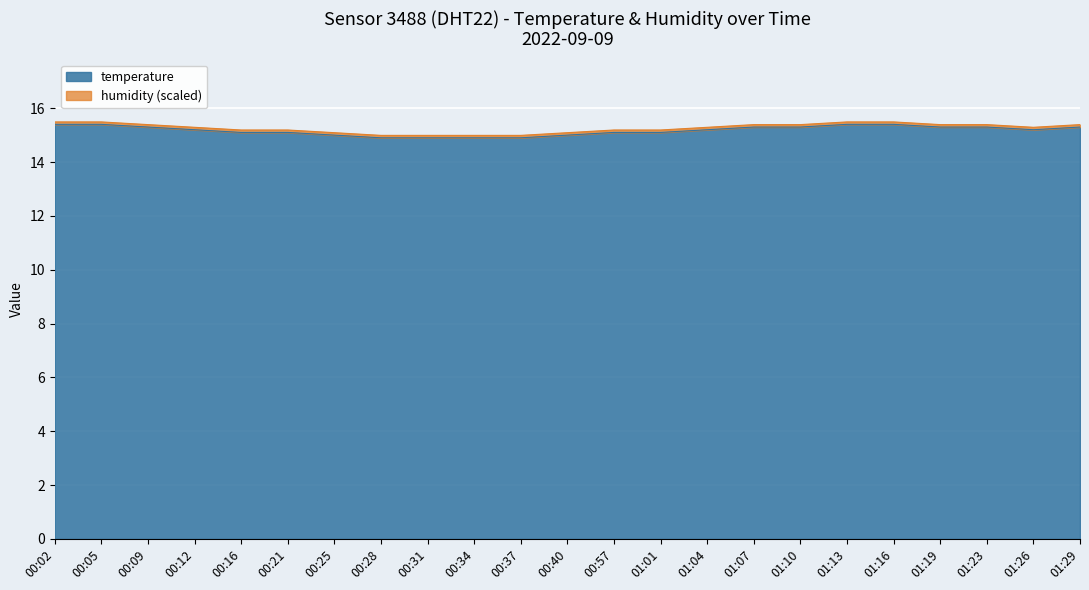

Which category has the highest value across all series?

00:02